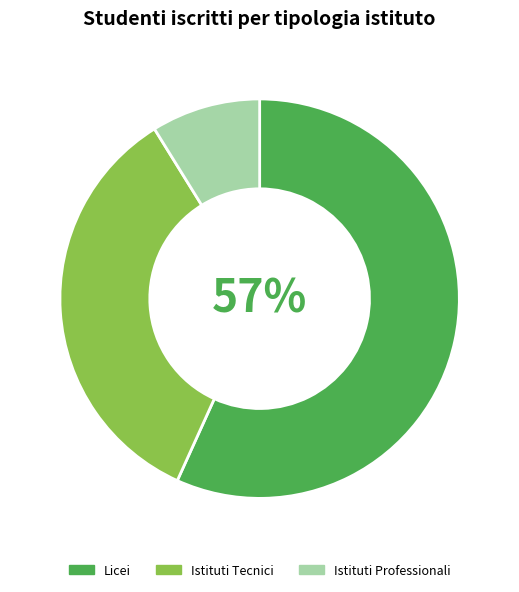

Between Licei and Istituti Professionali, which is larger?

Licei